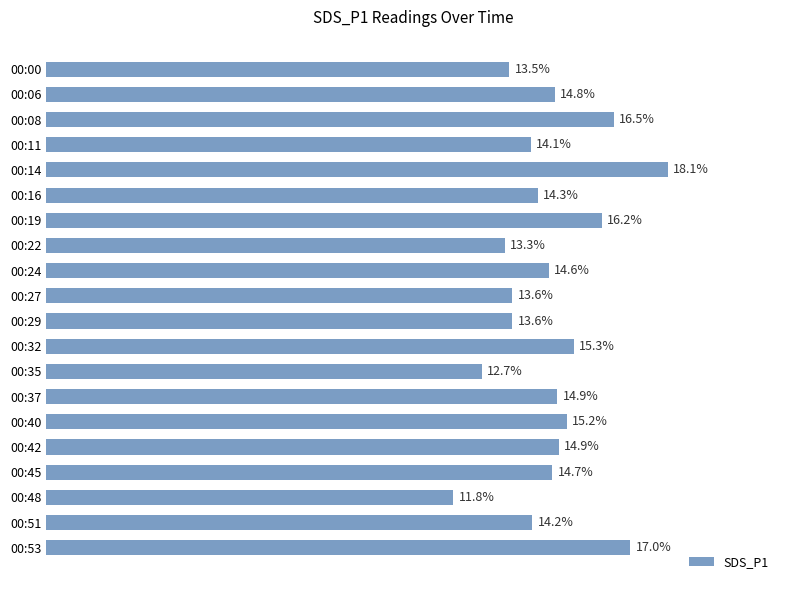

Where is the data nearest to the value 14?

00:11